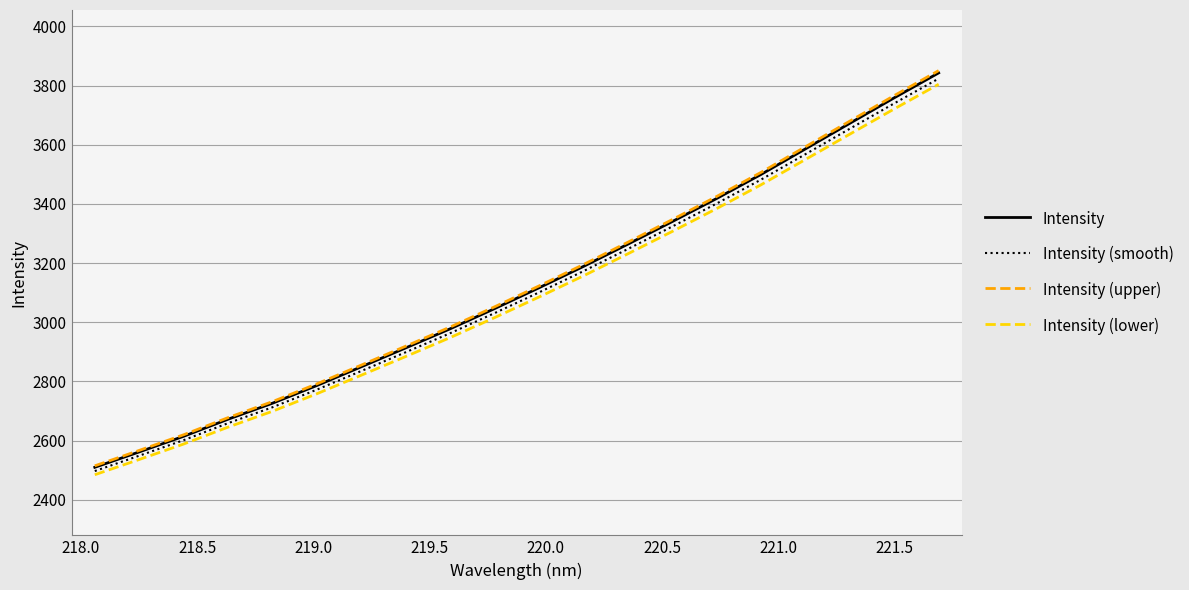

Which series has the largest range (max minus min)?

Intensity (upper)